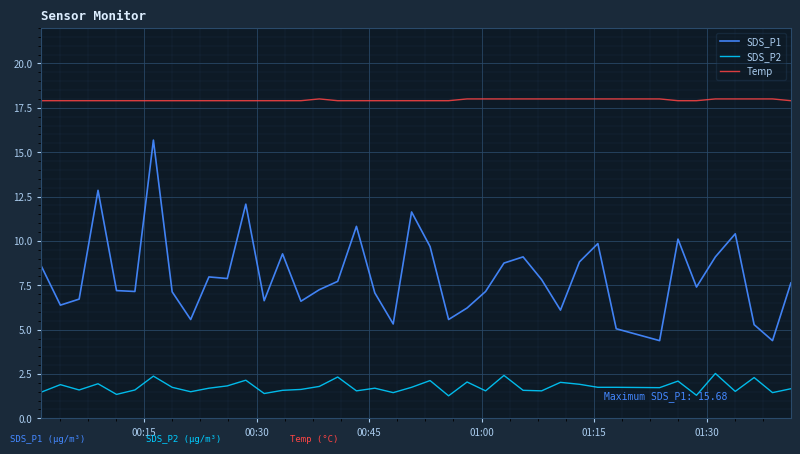

True or false: SDS_P1 and Temp cross at least once.

False